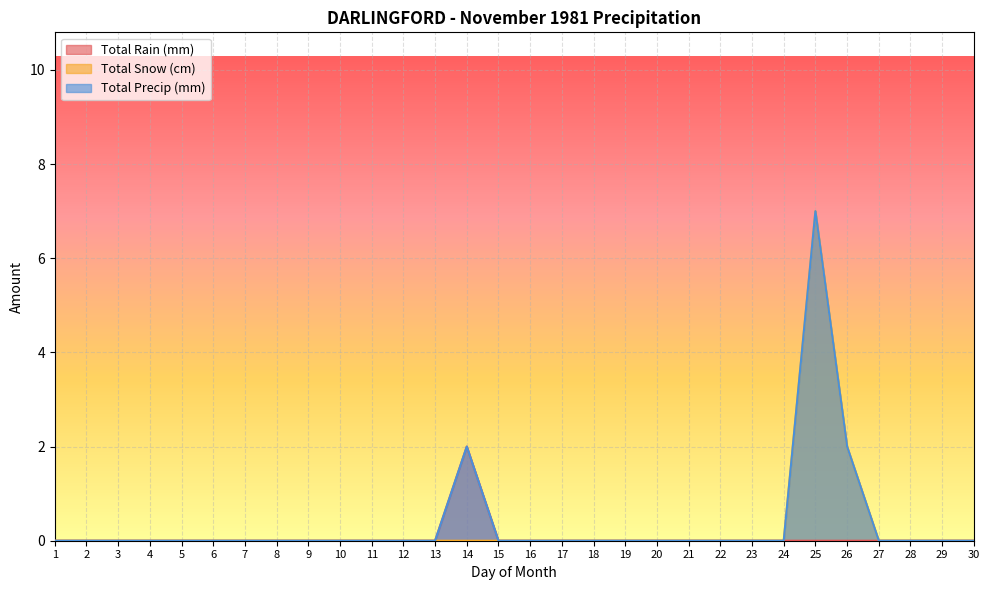

What is the difference between the maximum and minimum values in the Total Precip (mm) series?

7